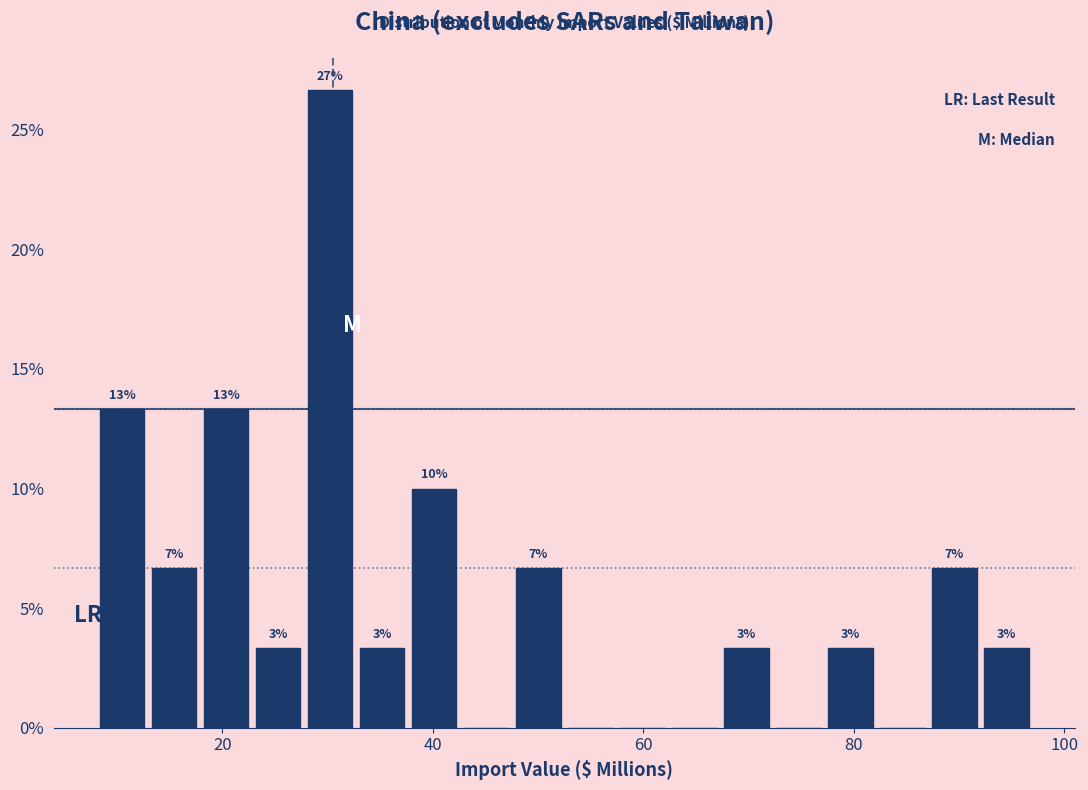

Around what value on the x-axis is the tallest bar? Give the approximate position of its centre, as read against the axis.

30